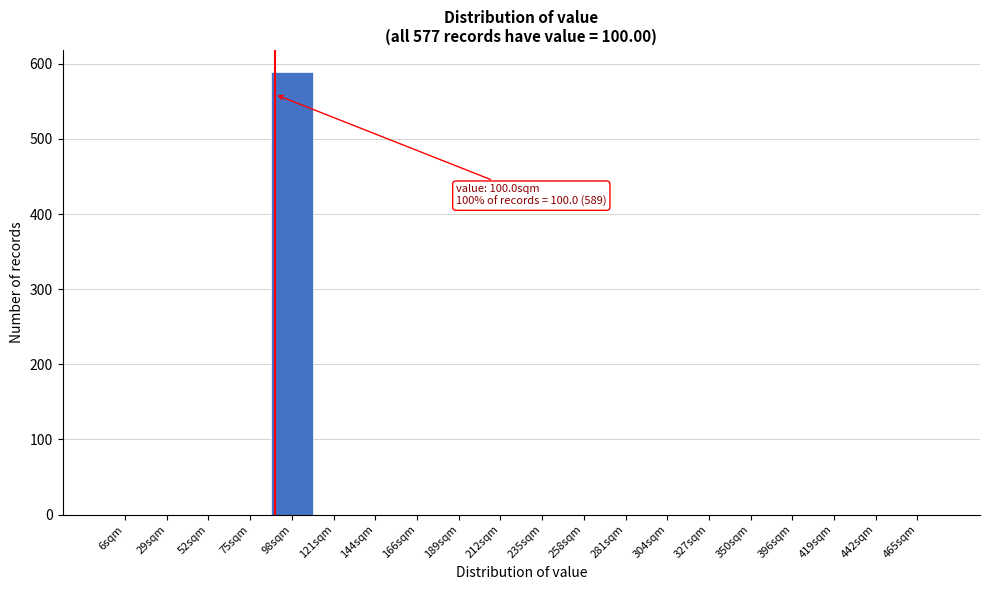

Reading left to right, what are all the values shown in this chart?

6sqm=0	29sqm=0	52sqm=0	75sqm=0	98sqm=589	121sqm=0	144sqm=0	166sqm=0	189sqm=0	212sqm=0	235sqm=0	258sqm=0	281sqm=0	304sqm=0	327sqm=0	350sqm=0	396sqm=0	419sqm=0	442sqm=0	465sqm=0